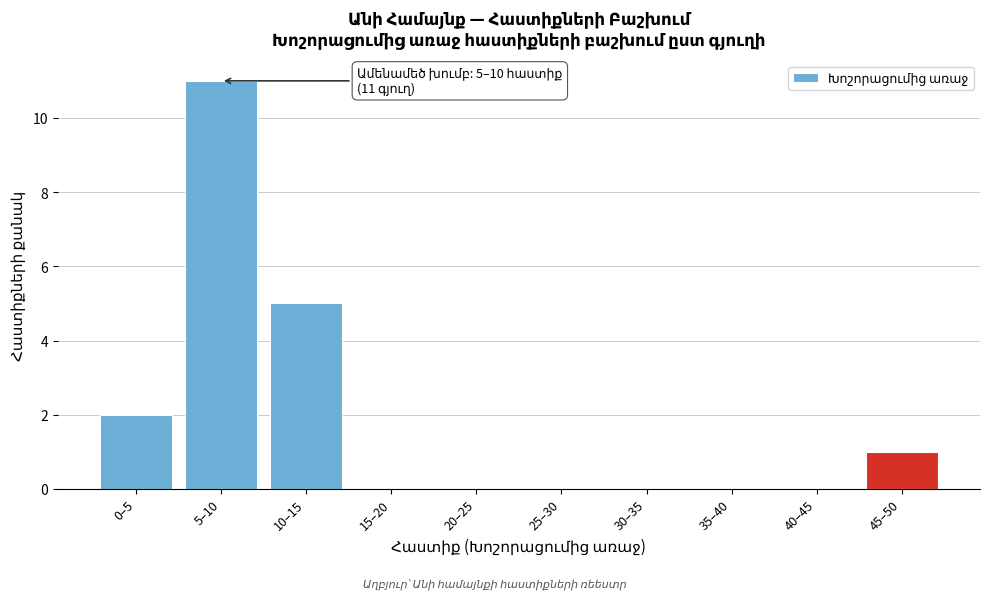

Reading left to right, transcribe all the data shown in this chart.

0–5=2	5–10=11	10–15=5	15–20=0	20–25=0	25–30=0	30–35=0	35–40=0	40–45=0	45–50=1